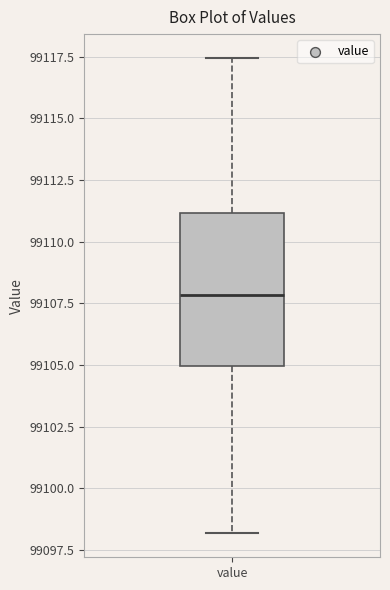

Where does the upper whisker of the box for value end on the y-axis? The values are not printed on the chart, so give them approximately, as read against the axis.

99117.5